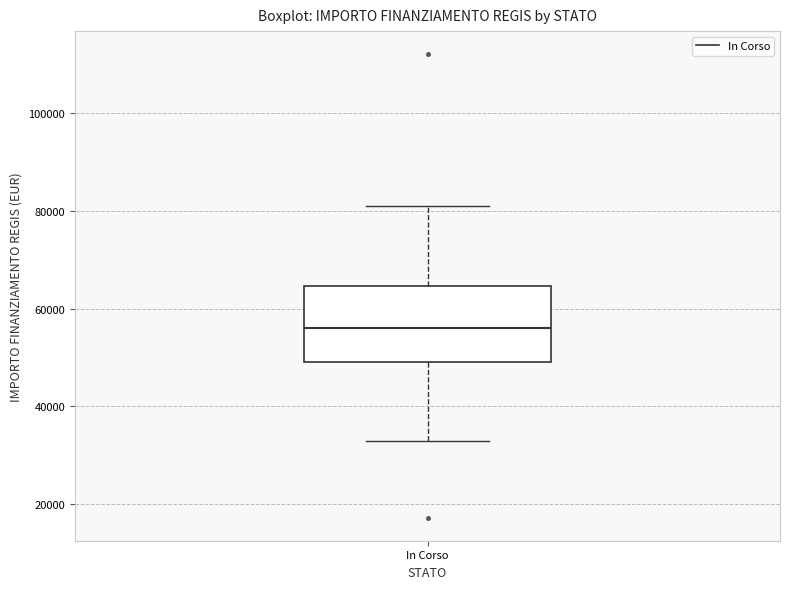

Where does the lower whisker of the box for In Corso end on the y-axis? The values are not printed on the chart, so give them approximately, as read against the axis.

32000